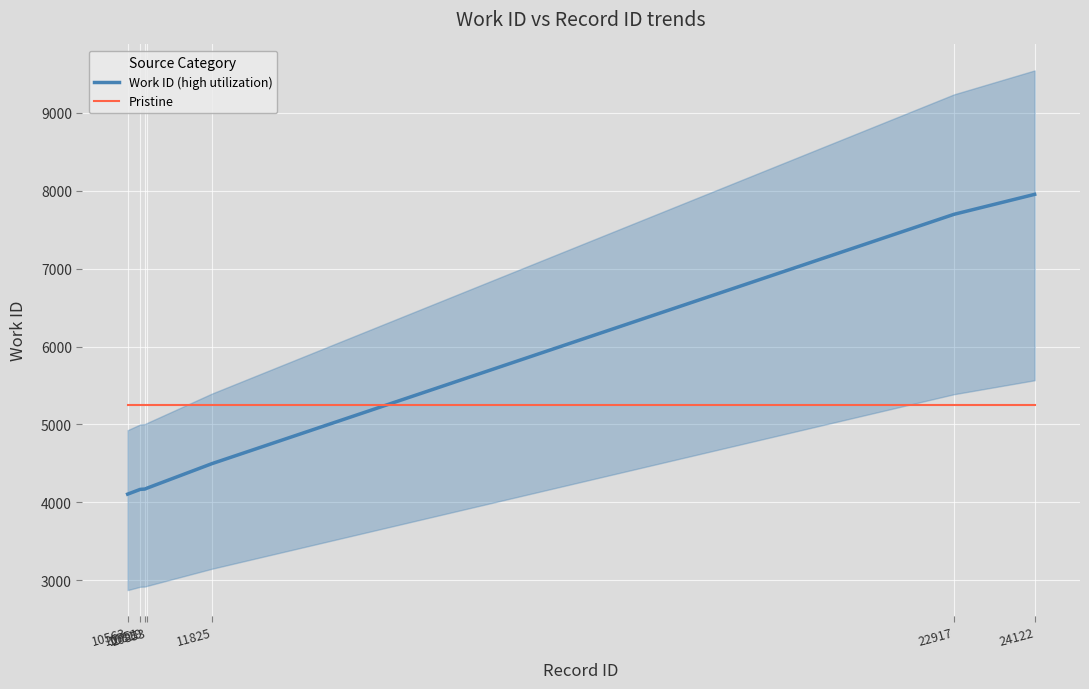

Reading right to left, transcribe all the data shown in this chart.

Work ID (high utilization): 24122=7954.0	22917=7698.0	11825=4498.0	10853=4183.0	10819=4171.0	10751=4167.0	10563=4106.0
Pristine: 24122=5253.9	22917=5253.9	11825=5253.9	10853=5253.9	10819=5253.9	10751=5253.9	10563=5253.9